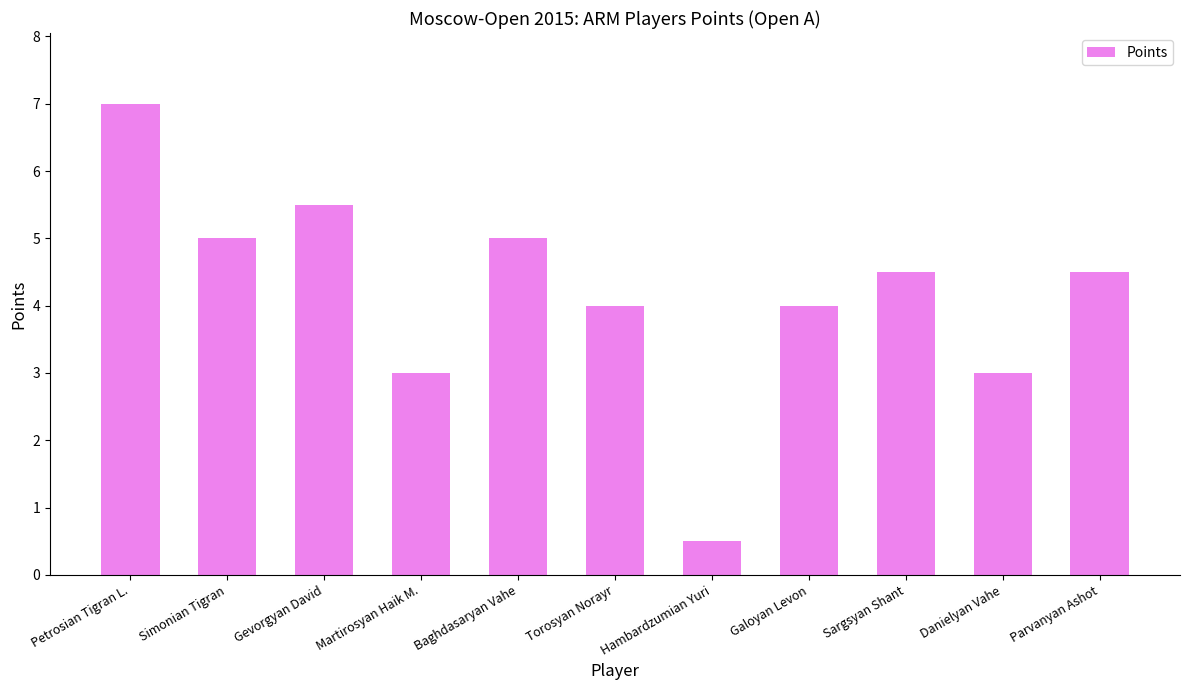

How many series are shown in this chart?

1